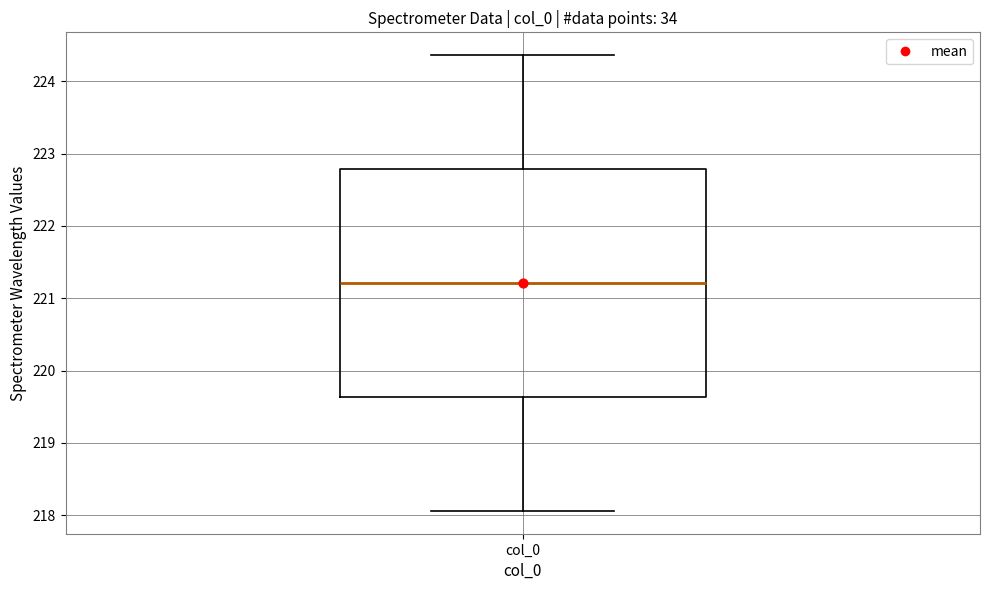

Transcribe this box plot: give where the median line is, the range the box spans, and where the two whiskers end, as read against the y-axis. The values are not printed on the chart, so give them approximately, as read against the axis.

median 221.2, box 219.6 to 222.8, whiskers 218.1 to 224.4